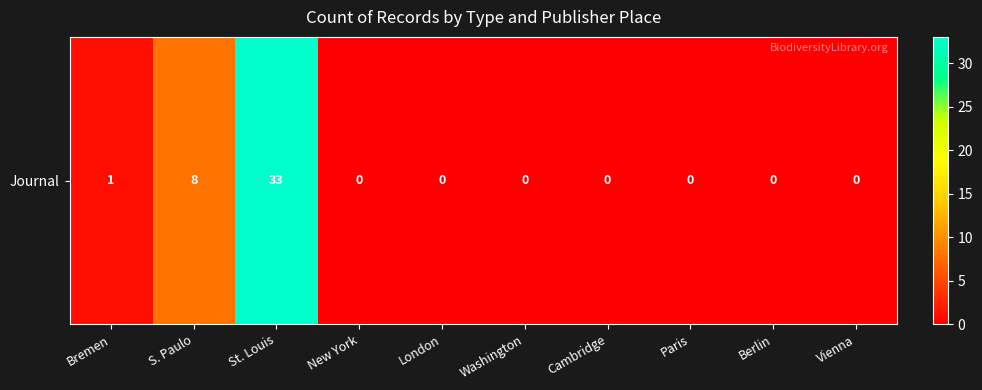

The chart shows a value of 1 at Bremen. True or false?

True